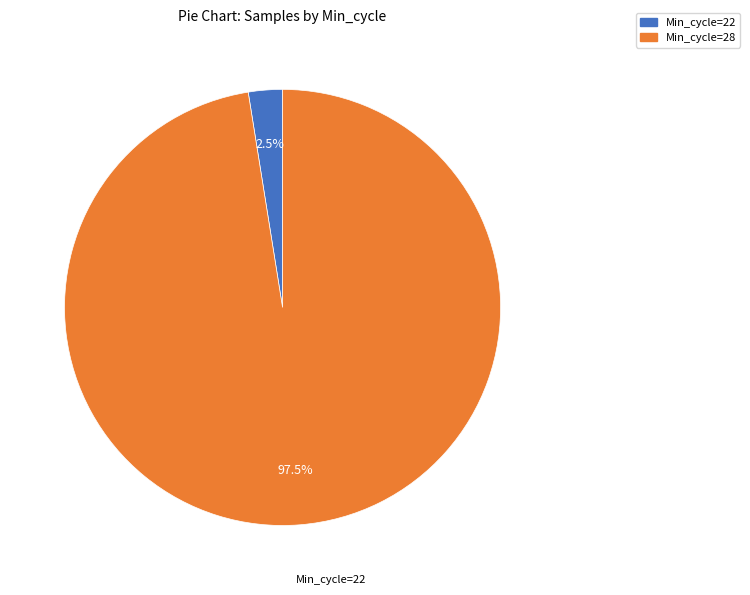

How many slices are in this pie chart?

2